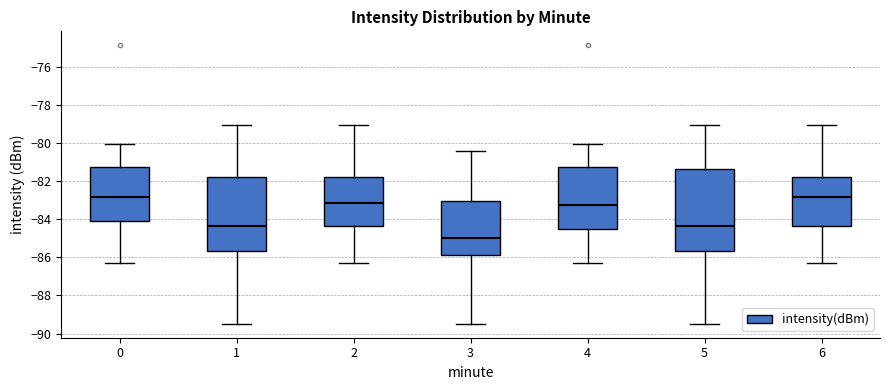

Reading left to right, read every box against the y-axis: the position of its median line, the range the box covers, and the ends of its whiskers. The values are not printed on the chart, so give them approximately, as read against the axis.

0: median -82.8, box -84.2 to -81.2, whiskers -86.2 to -80.0
1: median -84.4, box -85.6 to -81.8, whiskers -89.4 to -79.0
2: median -83.2, box -84.4 to -81.8, whiskers -86.4 to -79.0
3: median -85.0, box -85.8 to -83.0, whiskers -89.4 to -80.4
4: median -83.2, box -84.6 to -81.2, whiskers -86.2 to -80.0
5: median -84.4, box -85.6 to -81.4, whiskers -89.4 to -79.0
6: median -82.8, box -84.4 to -81.8, whiskers -86.4 to -79.0